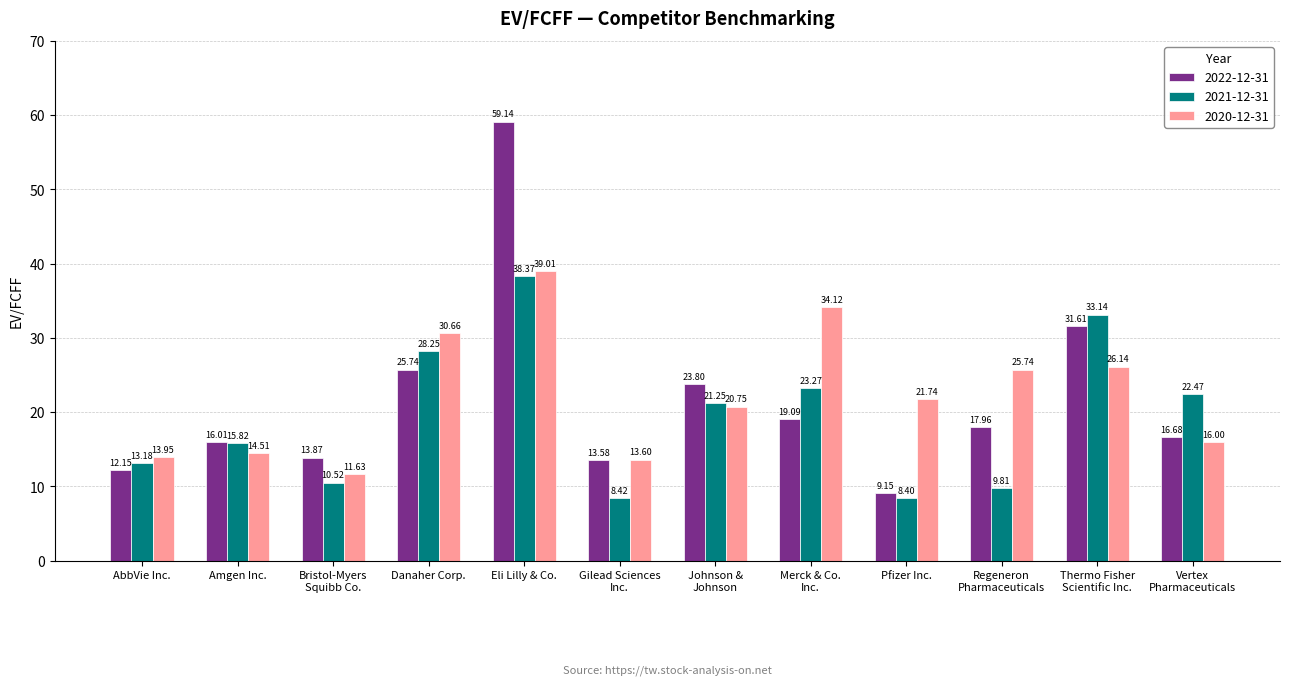

List the series in order of their overall mean, lowest first.

2021-12-31, 2022-12-31, 2020-12-31